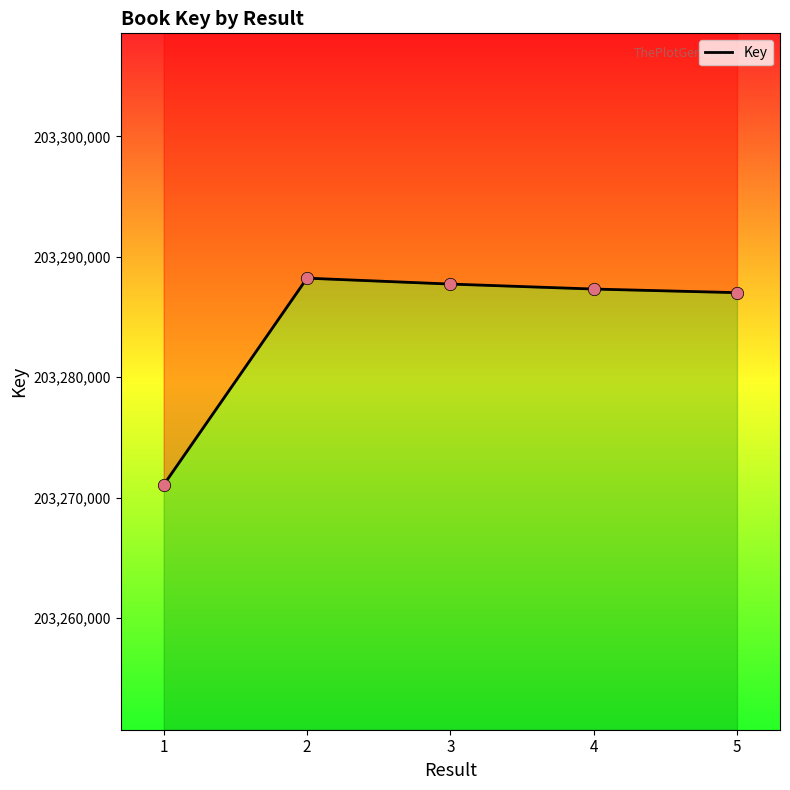

What is the change in value from 1 to 5?

+15964